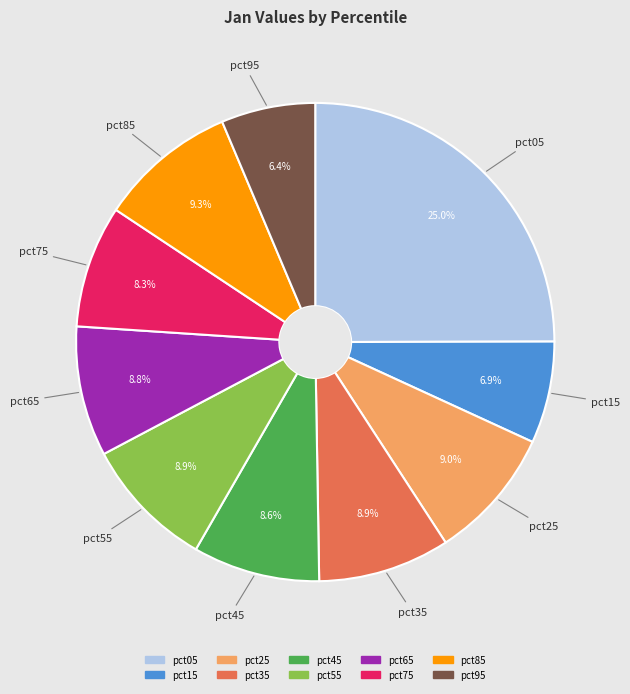

To the nearest percent, what is the average slice percentage?

10%